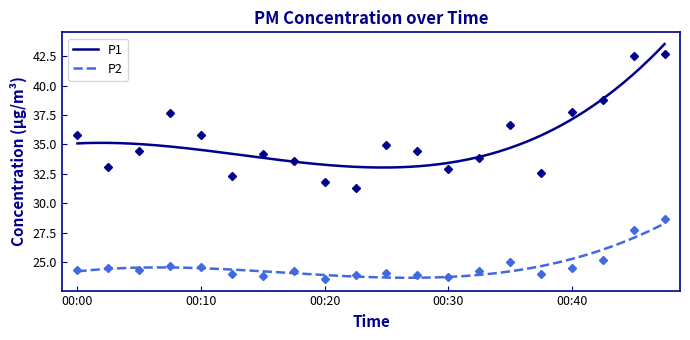

Between 00:08 and 00:15, which series saw the biggest shift?

P1